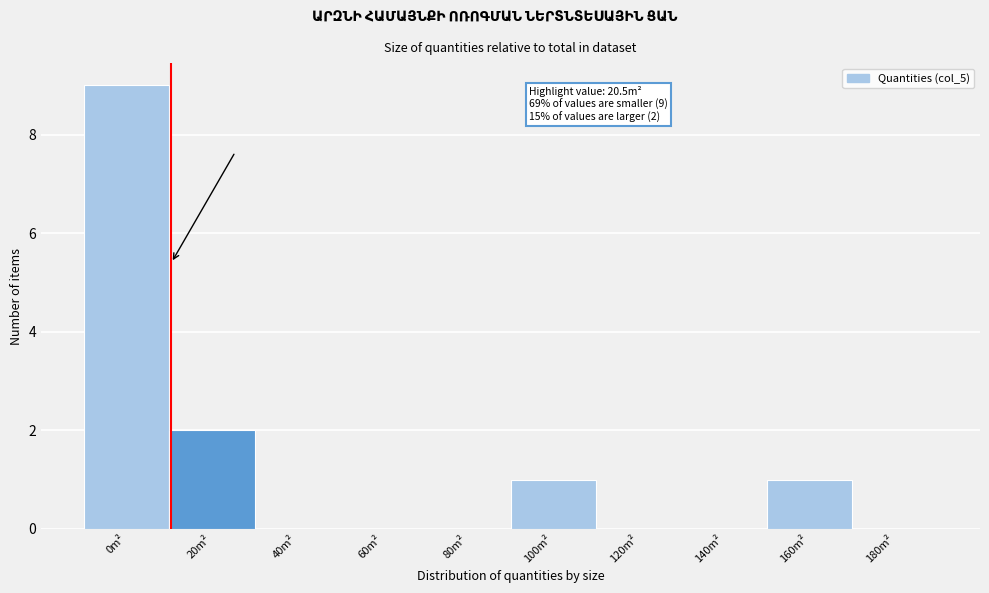

Reading left to right, extract all data points from this chart.

0m²=9	20m²=2	40m²=0	60m²=0	80m²=0	100m²=1	120m²=0	140m²=0	160m²=1	180m²=0